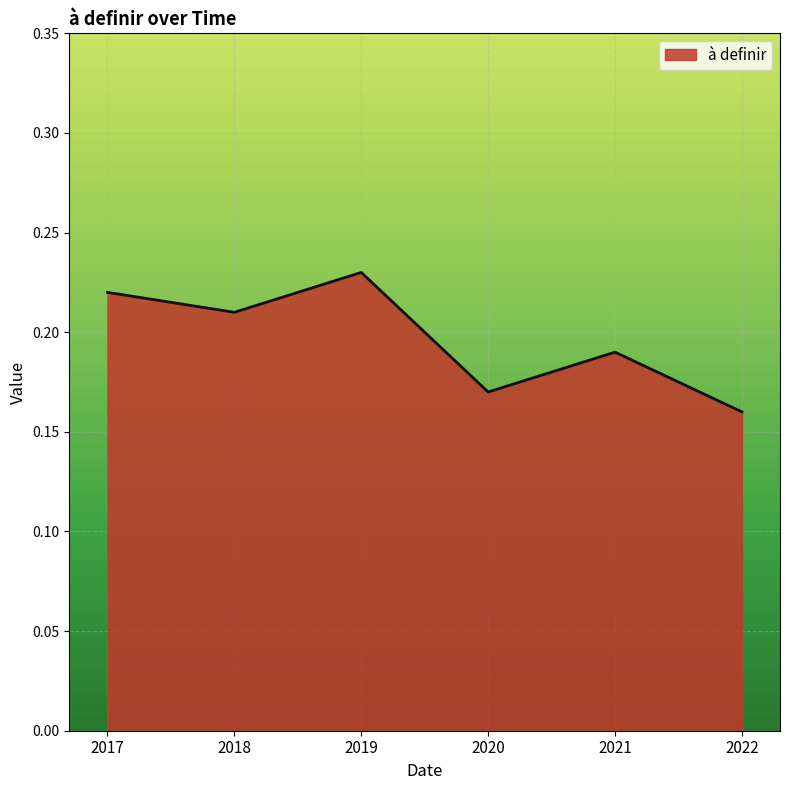

True or false: there are more than 0 points higher than both neighbors.

True